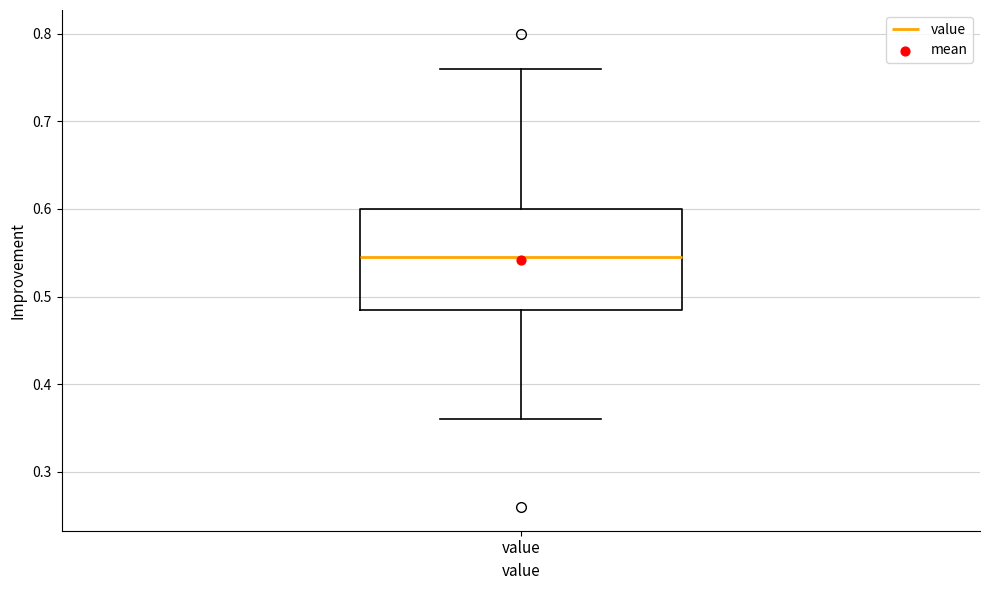

Where is the lower edge of the box for value on the y-axis? The values are not printed on the chart, so give them approximately, as read against the axis.

0.49